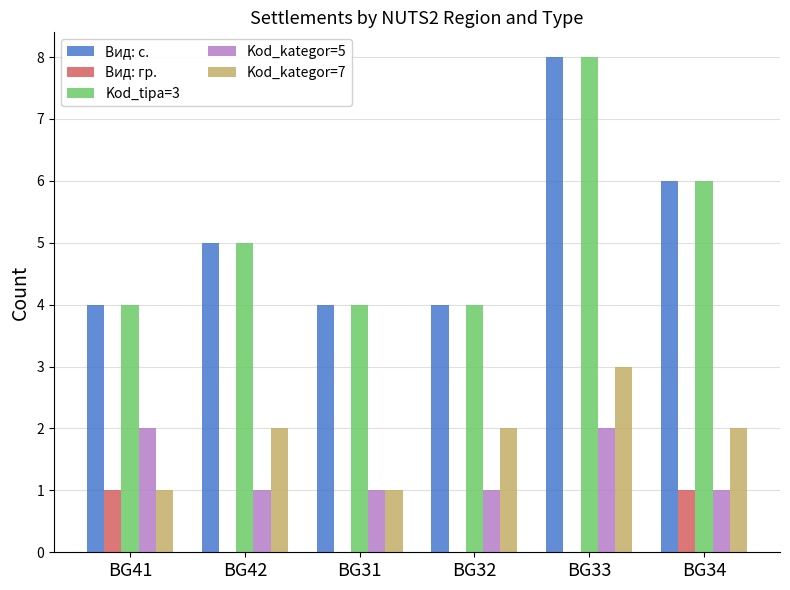

How many Kod_tipa=3 values are between 4 and 6?

5